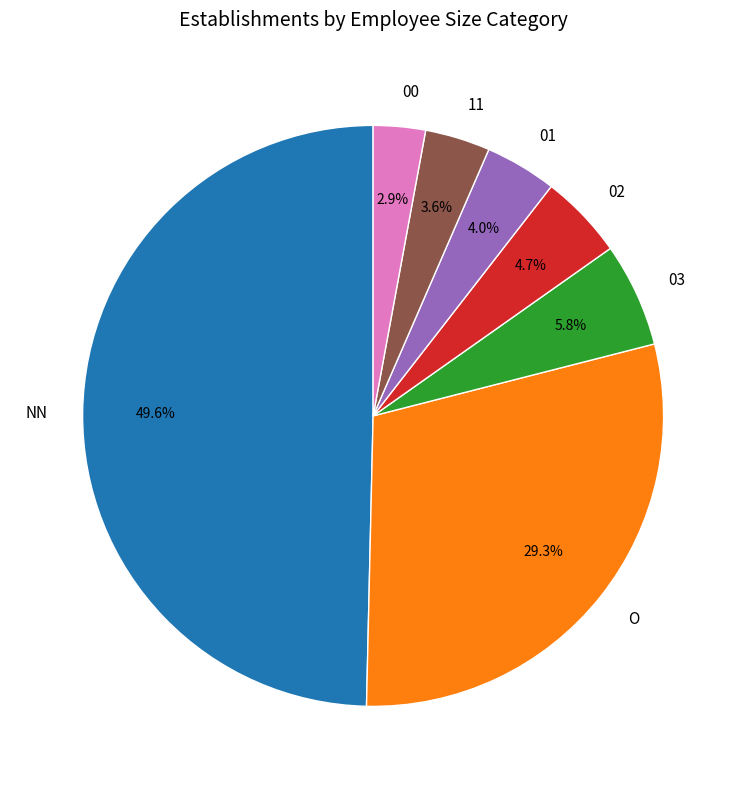

What percentage is NOT represented by 03?

94.2%